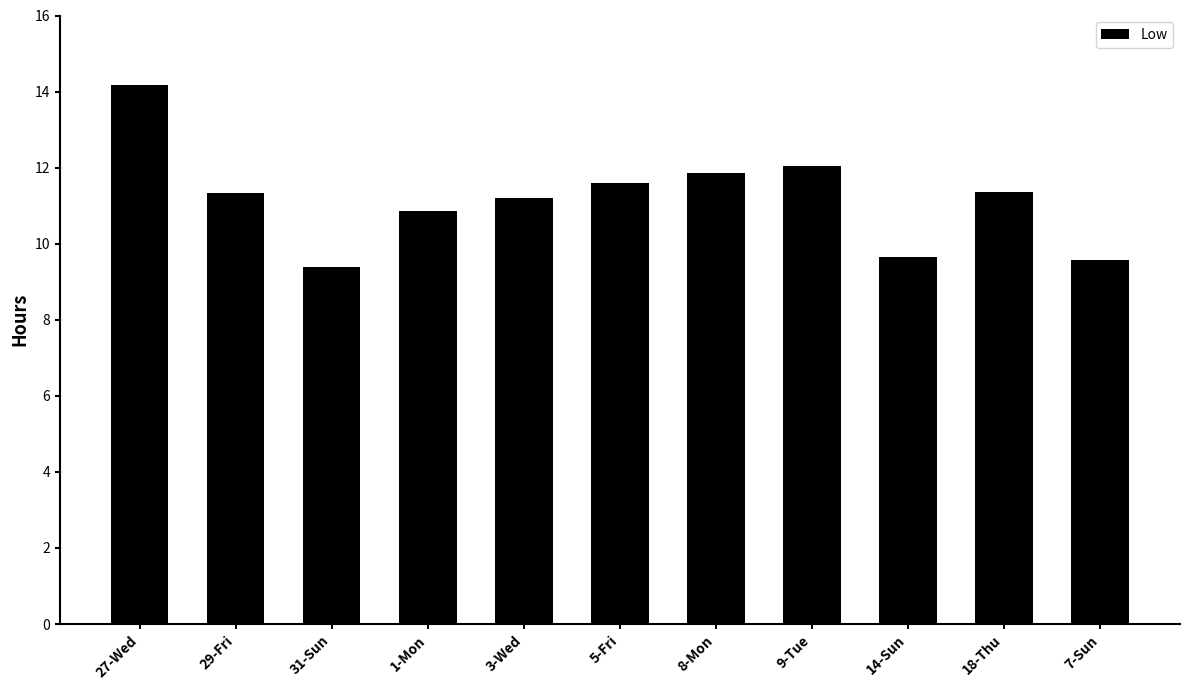

Which has a higher value, 14-Sun or 8-Mon?

8-Mon